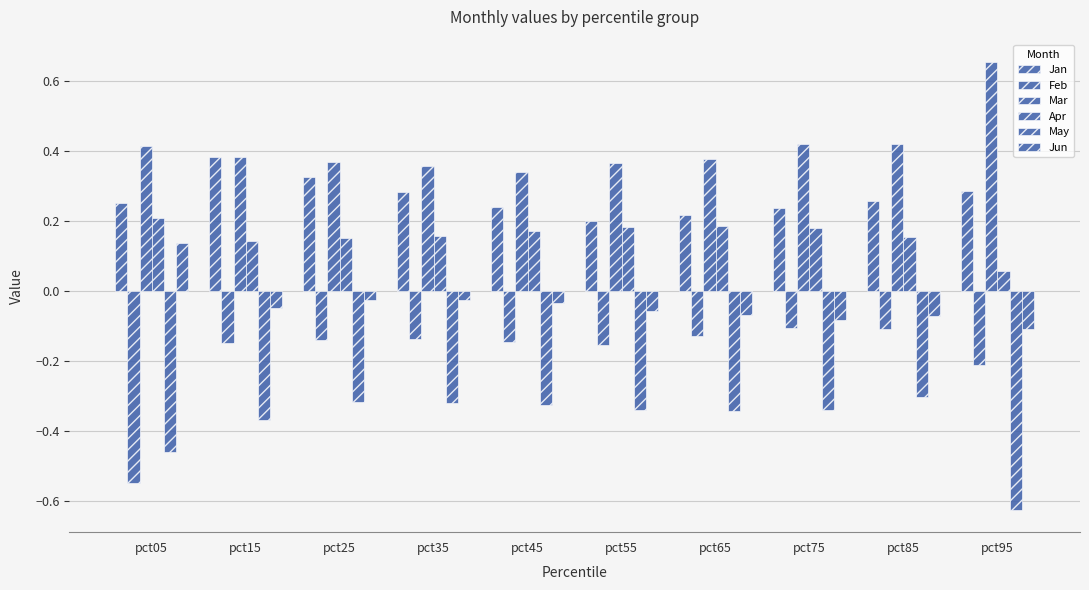

At which category is the sum across all series the highest?

pct25